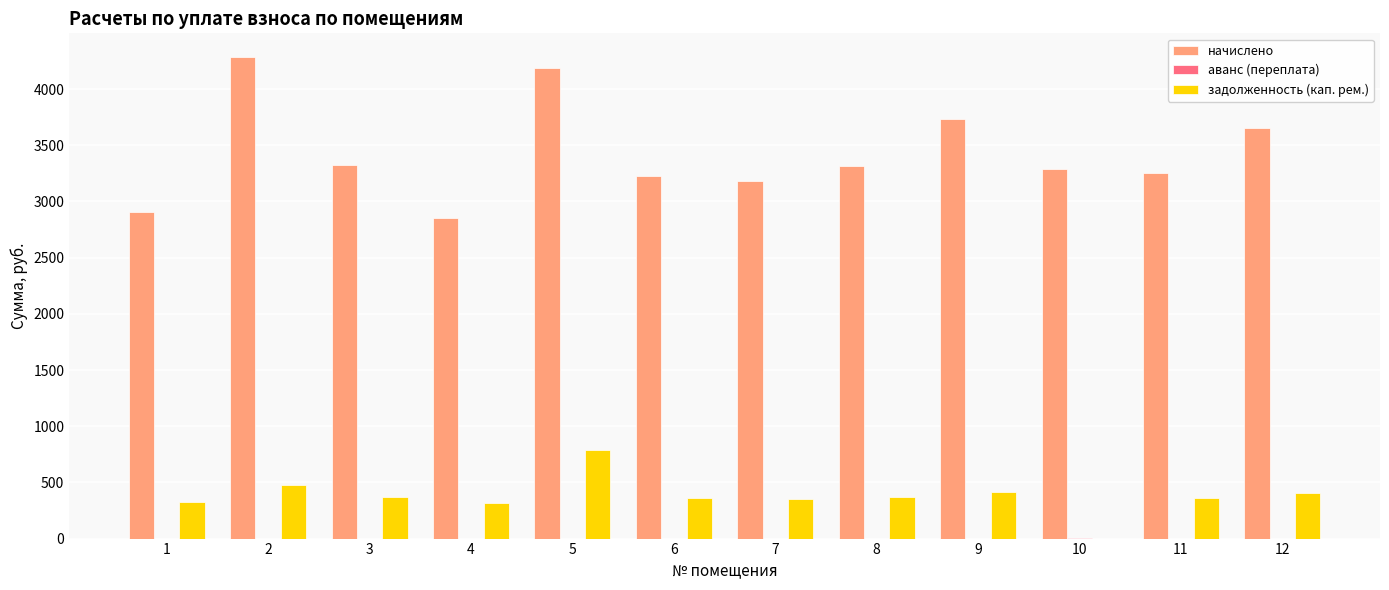

The value of задолженность (кап. рем.) at 11 is 361.2. True or false?

True